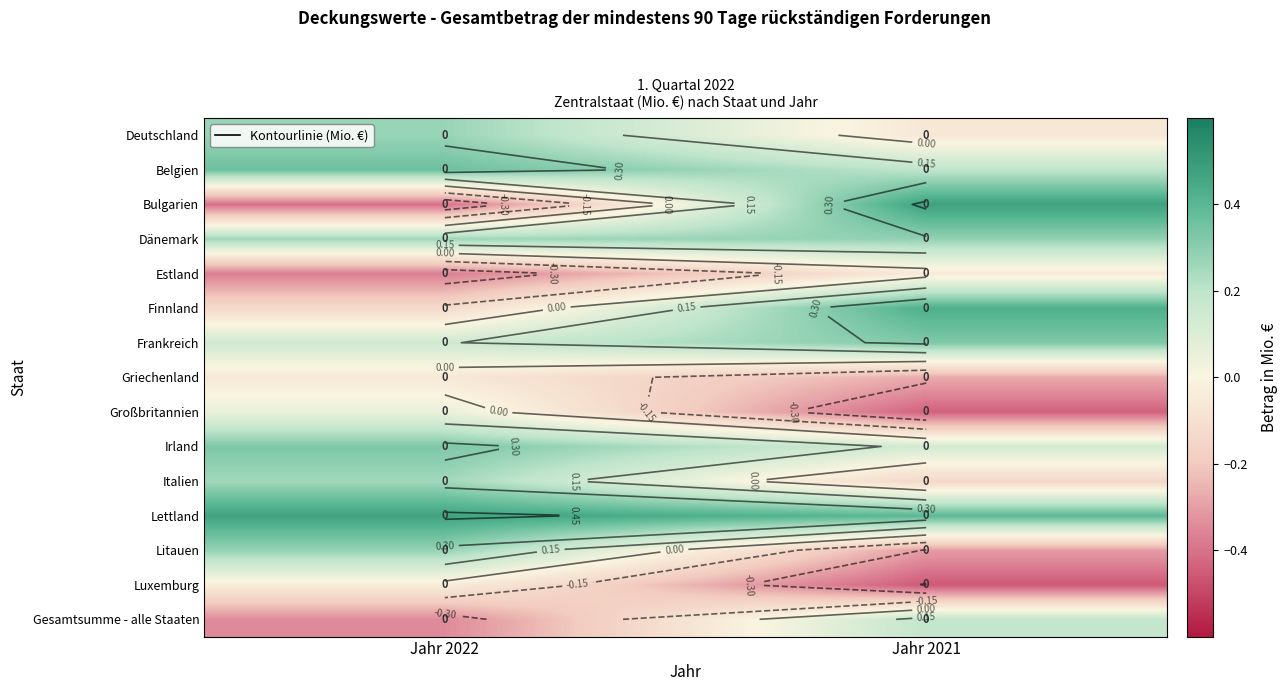

How many values in Bulgarien are above zero?

1